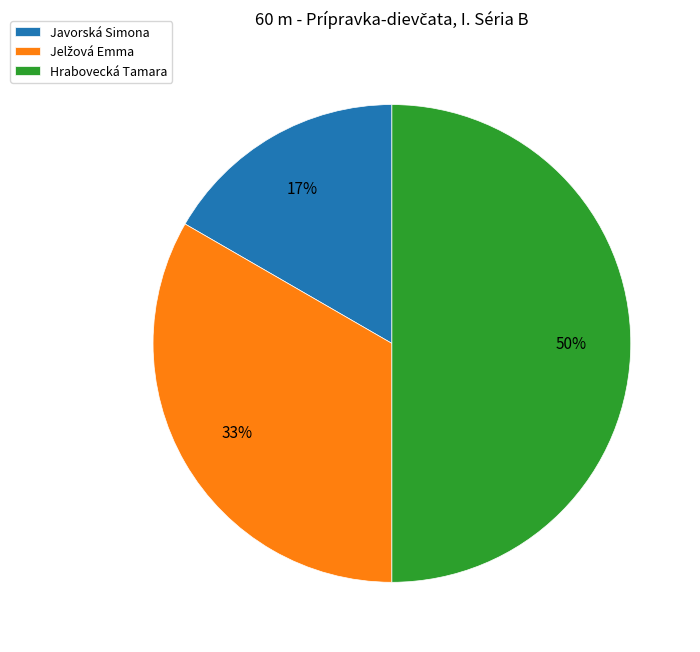

Which slice is the largest?

Hrabovecká Tamara